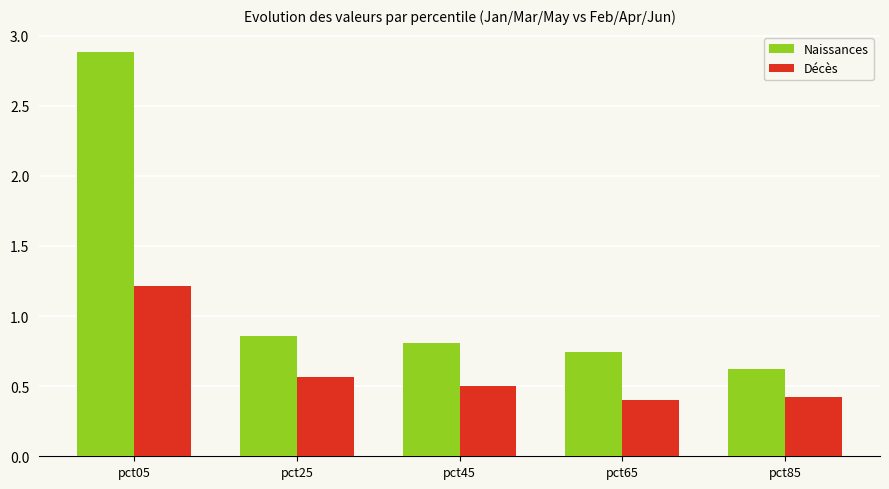

How many bars are there in each group?

2